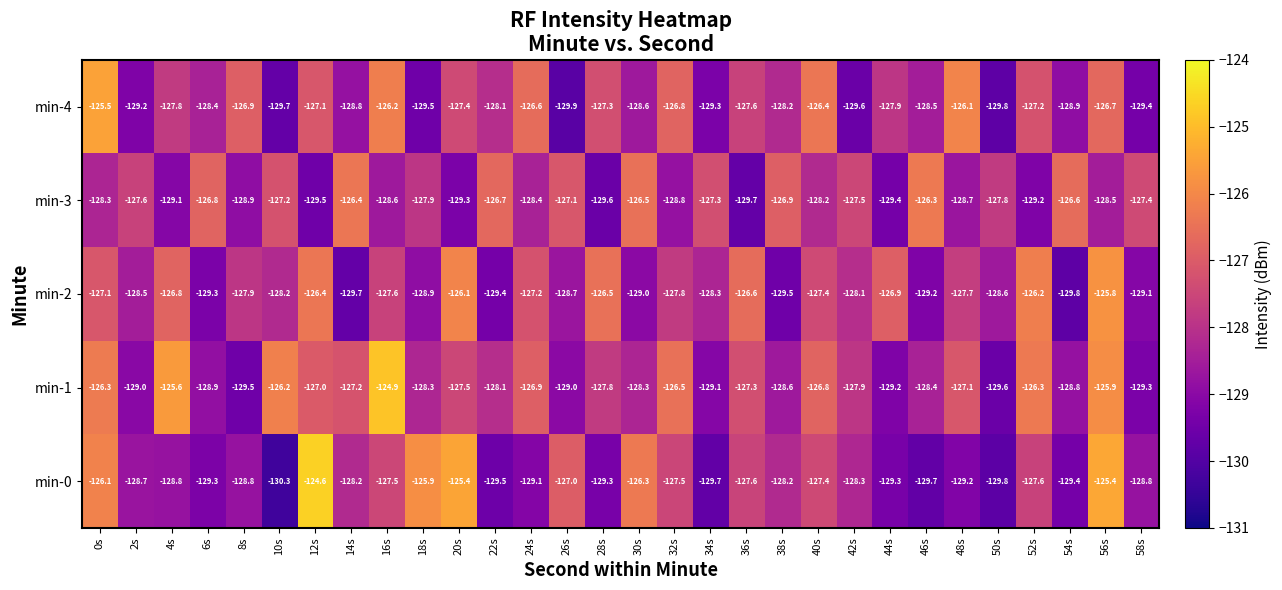

Where does the min-1 series first go above -127?

0s